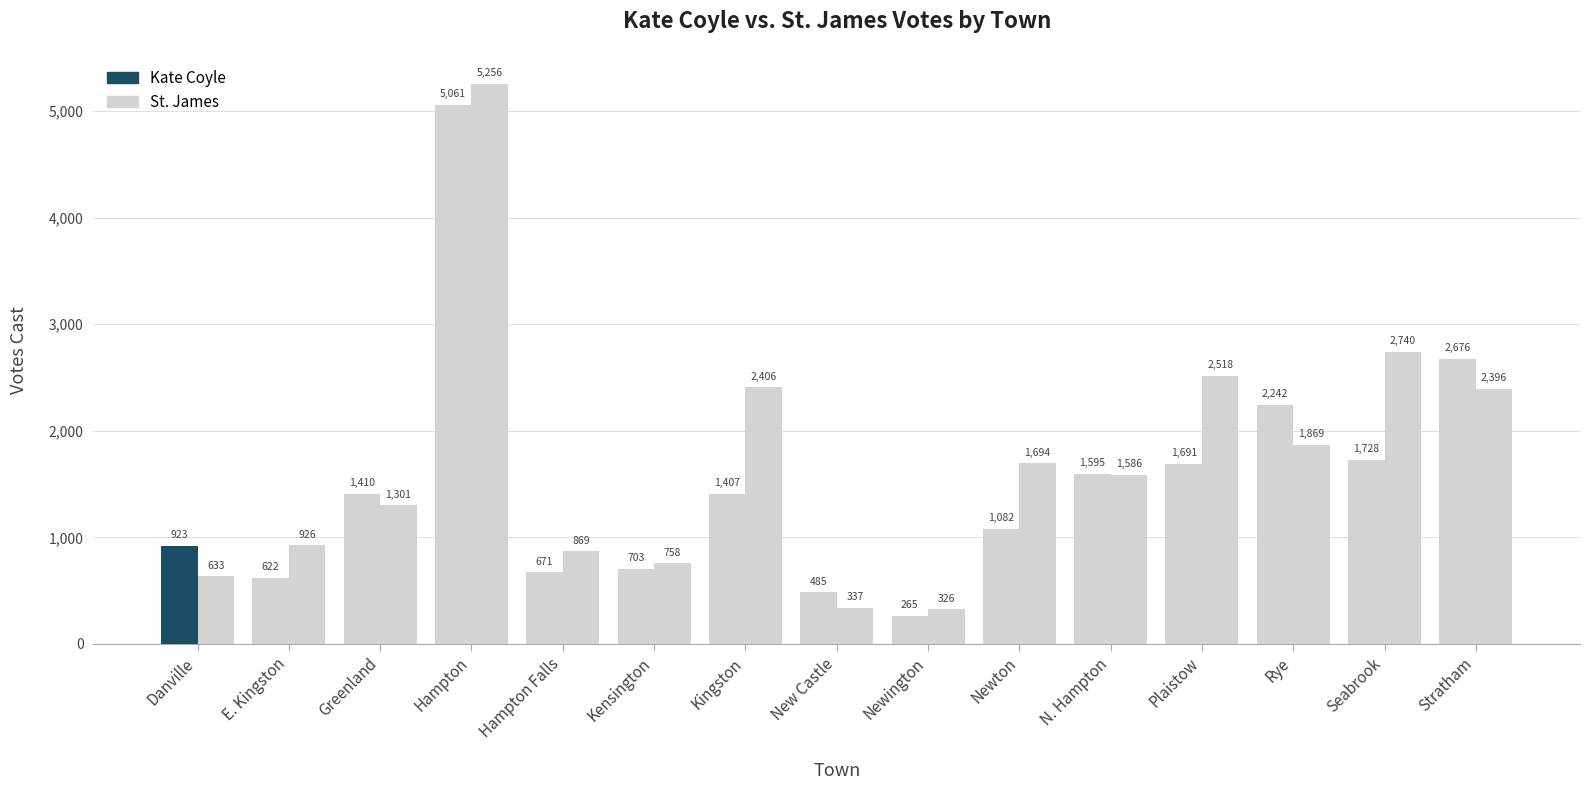

List the series in order of their peak value, highest first.

St. James, Kate Coyle